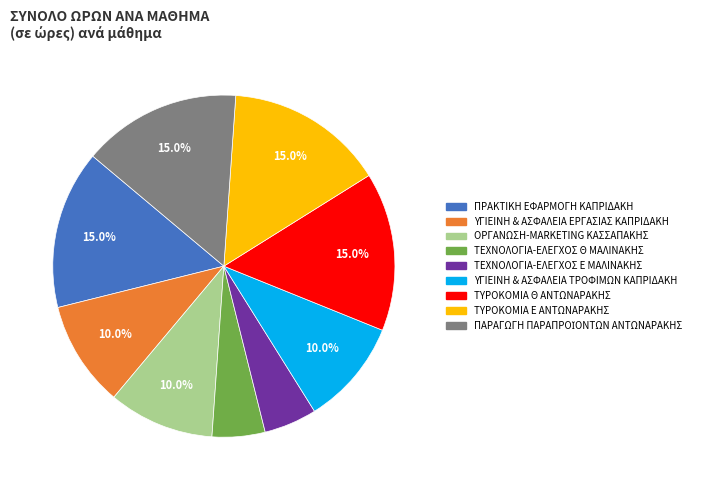

True or false: ΤΥΡΟΚΟΜΙΑ Θ ΑΝΤΩΝΑΡΑΚΗΣ accounts for 15% of the total.

True